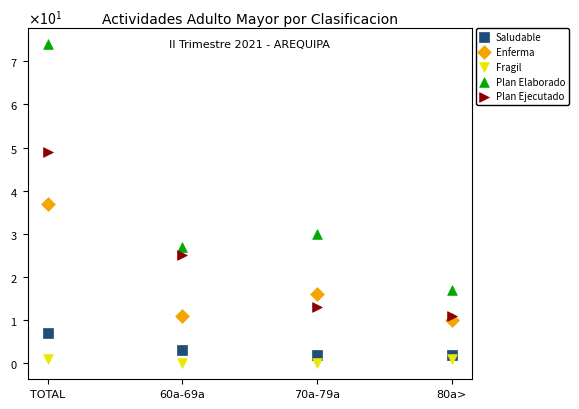

Which series contains the highest Y value?

Plan Elaborado